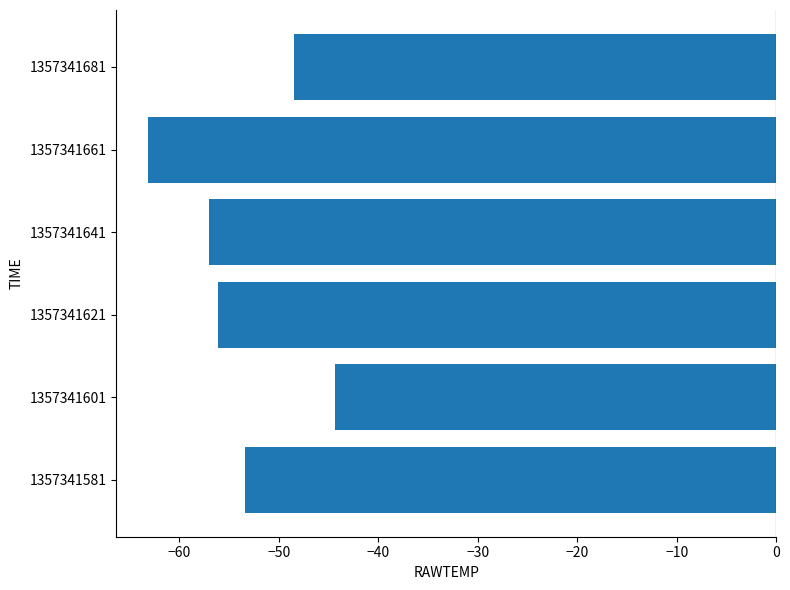

At which category does the chart reach its minimum across all series?

1357341661